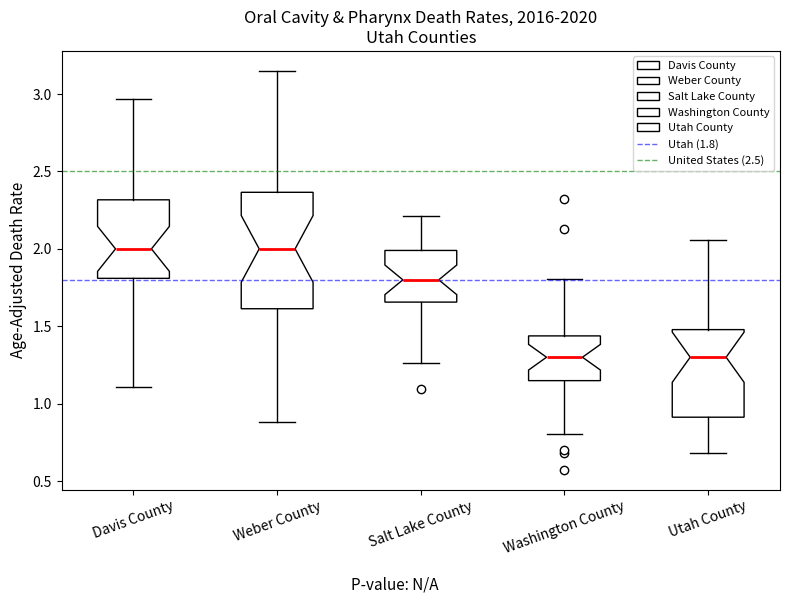

Reading left to right, transcribe this box plot: for each box, give where its median line is, the range the box spans, and where its two whiskers end, as read against the y-axis. The values are not printed on the chart, so give them approximately, as read against the axis.

Davis County: median 2.00, box 1.80 to 2.30, whiskers 1.10 to 2.95
Weber County: median 2.00, box 1.60 to 2.35, whiskers 0.90 to 3.15
Salt Lake County: median 1.80, box 1.65 to 2.00, whiskers 1.25 to 2.20
Washington County: median 1.30, box 1.15 to 1.45, whiskers 0.80 to 1.80
Utah County: median 1.30, box 0.90 to 1.50, whiskers 0.70 to 2.05